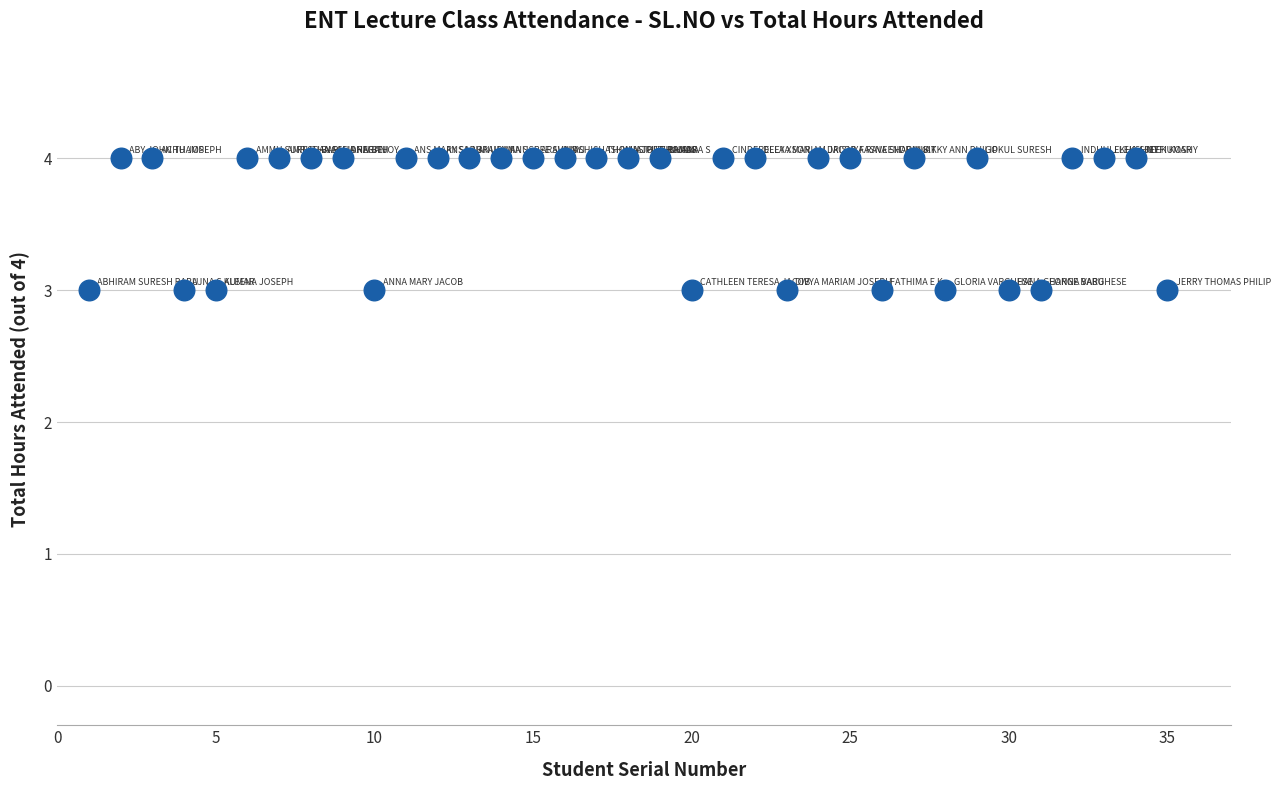

What is the range of X values (max minus min)?

34